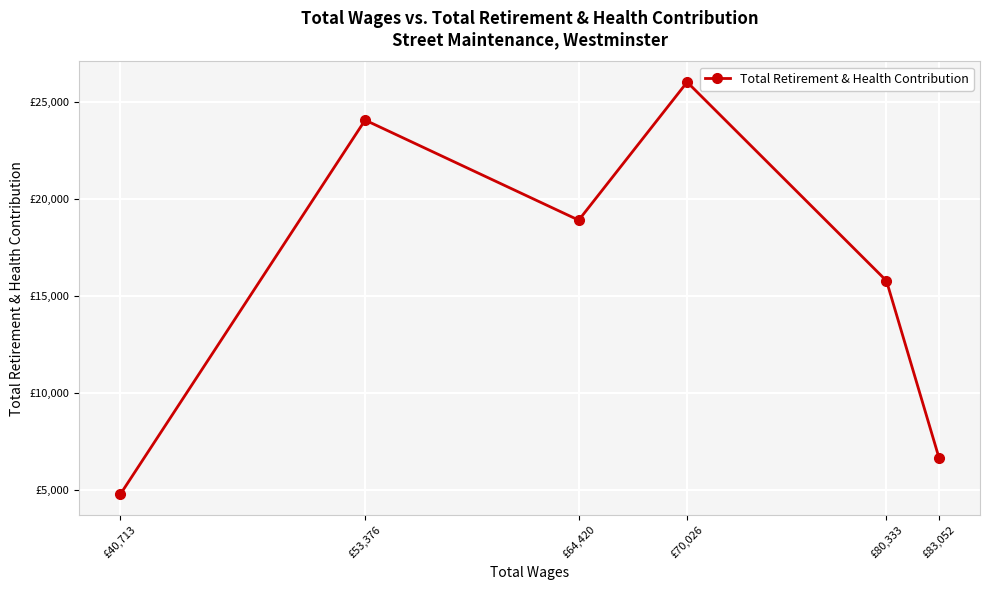

What is the ratio of the value at £64,420 to the value at £83,052?

2.8